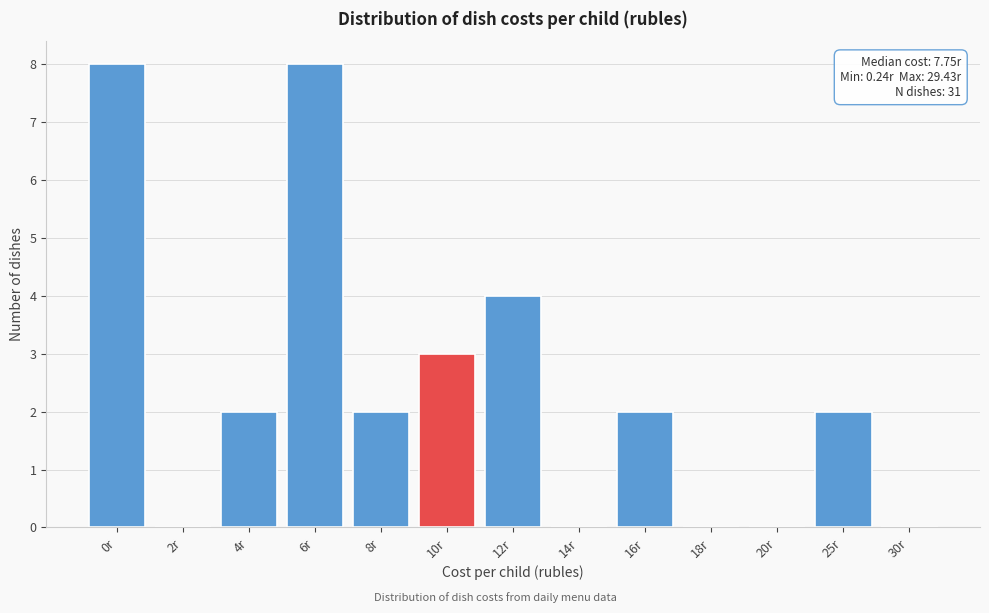

Reading right to left, list all the values displayed in this chart.

30r=0	25r=2	20r=0	18r=0	16r=2	14r=0	12r=4	10r=3	8r=2	6r=8	4r=2	2r=0	0r=8